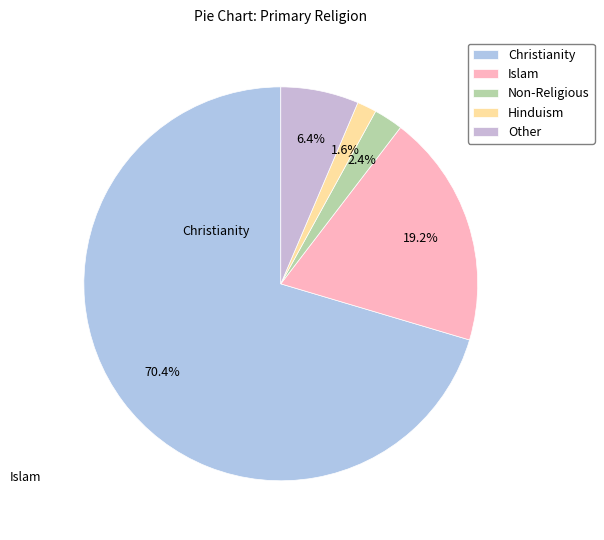

Is the sum of Islam and Hinduism greater than half?

No